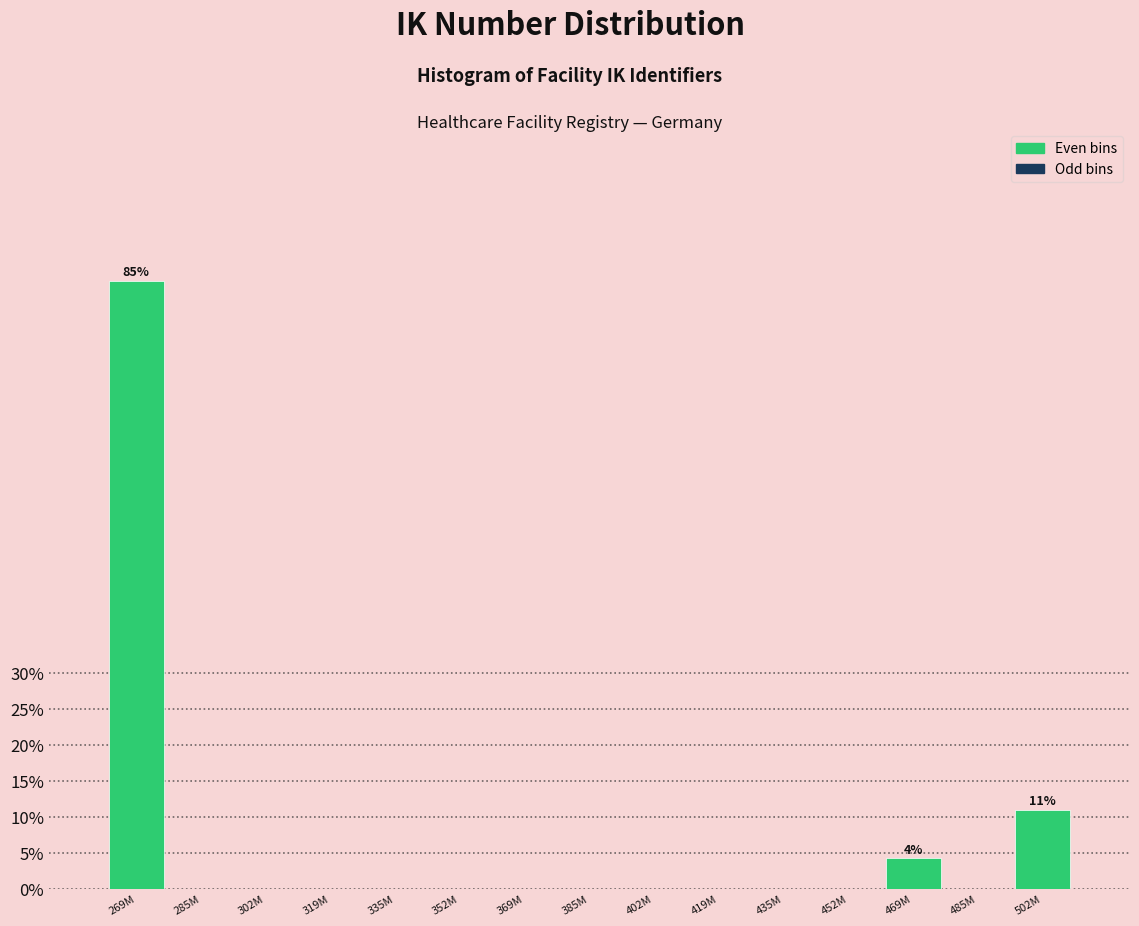

Reading right to left, what are all the values shown in this chart?

502M=11.0	485M=0.0	469M=4.2	452M=0.0	435M=0.0	419M=0.0	402M=0.0	385M=0.0	369M=0.0	352M=0.0	335M=0.0	319M=0.0	302M=0.0	285M=0.0	269M=84.7